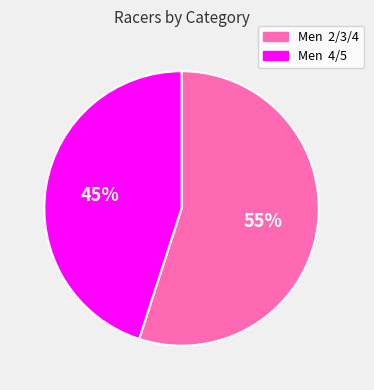

Count the number of slices in the pie.

2